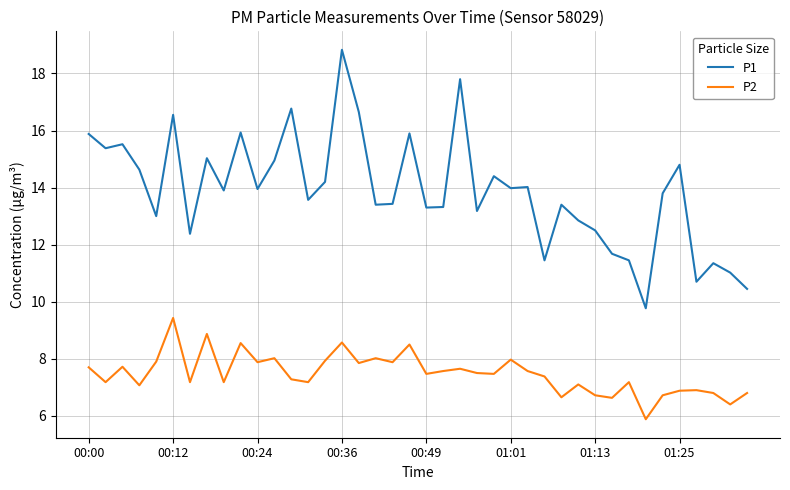

What is the greatest value displayed?

18.8